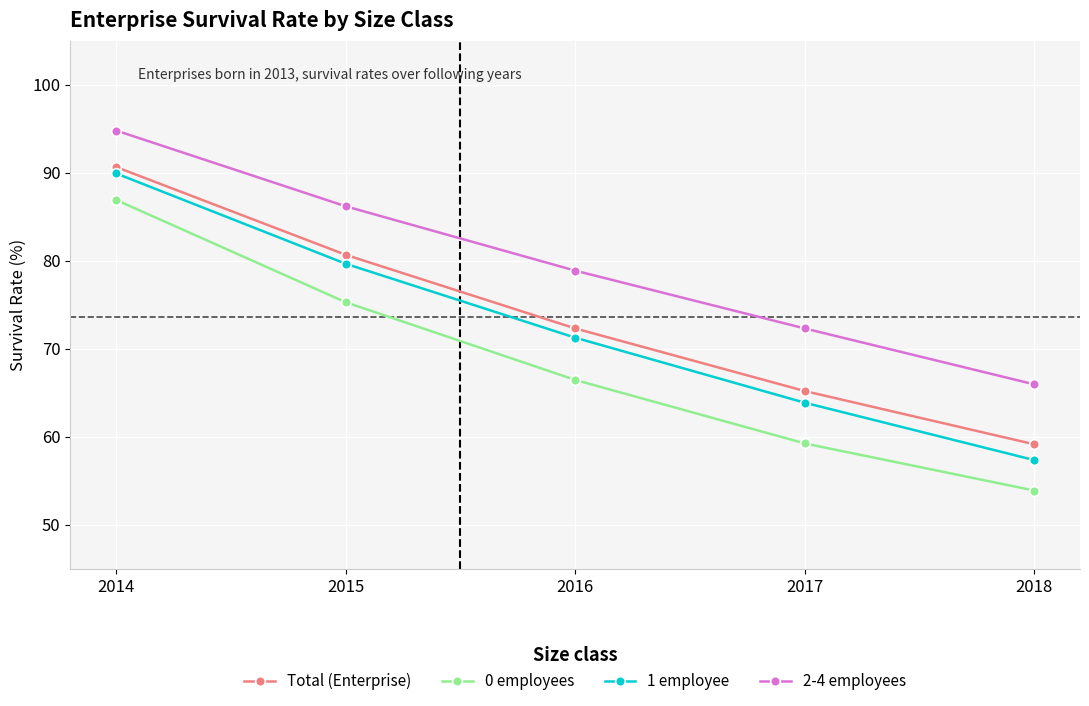

Rank the series by their maximum value, from lowest to highest.

0 employees, 1 employee, Total (Enterprise), 2-4 employees